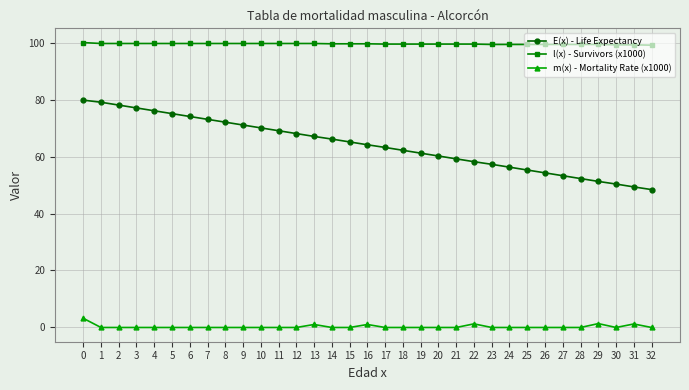

What are all the series names shown in the legend?

E(x) - Life Expectancy, l(x) - Survivors (x1000), m(x) - Mortality Rate (x1000)